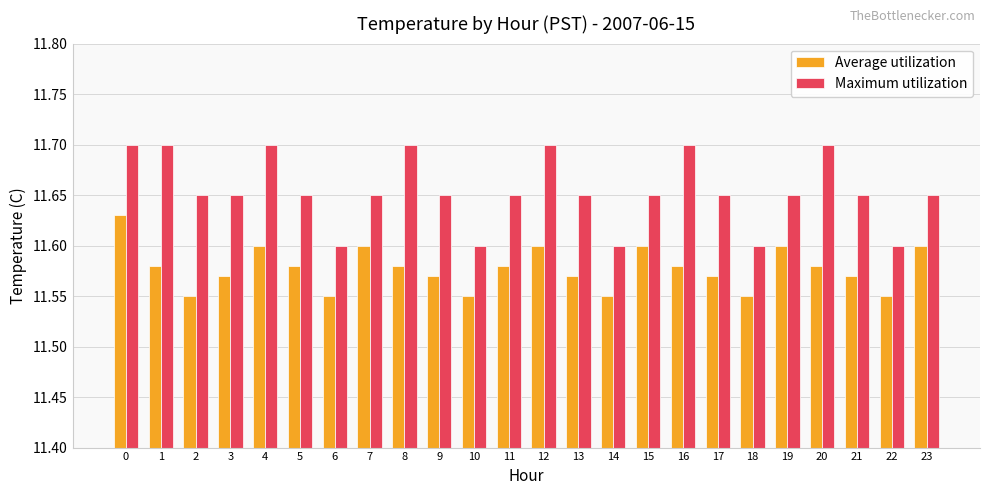

Which series has the largest total across all categories?

Maximum utilization